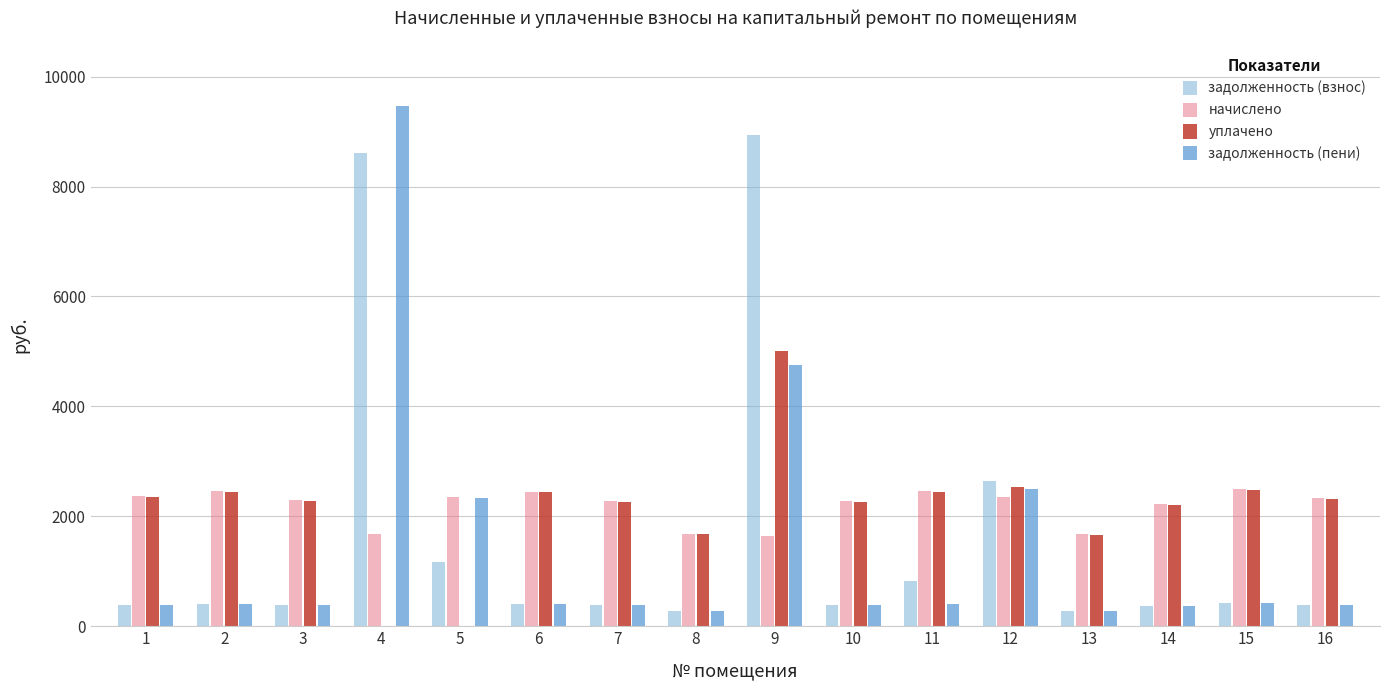

Rank the series at 12 from lowest to highest value.

начислено, задолженность (пени), уплачено, задолженность (взнос)